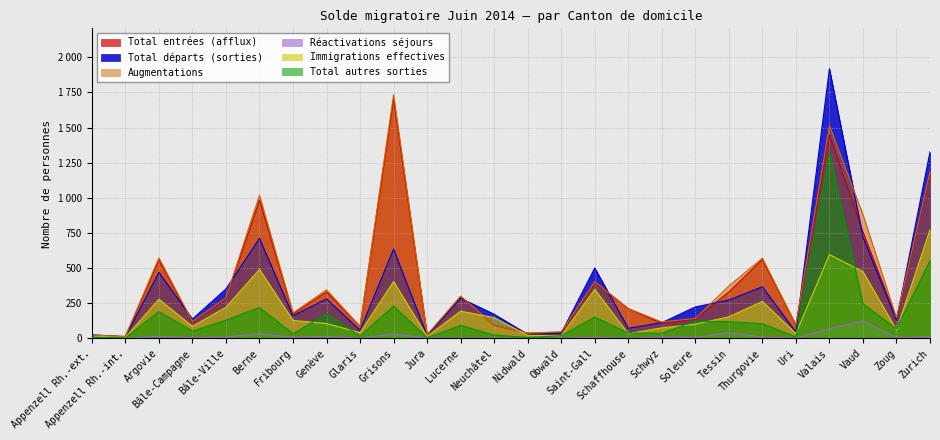

What is the difference between the maximum and second lowest values in the Réactivations séjours series?

124